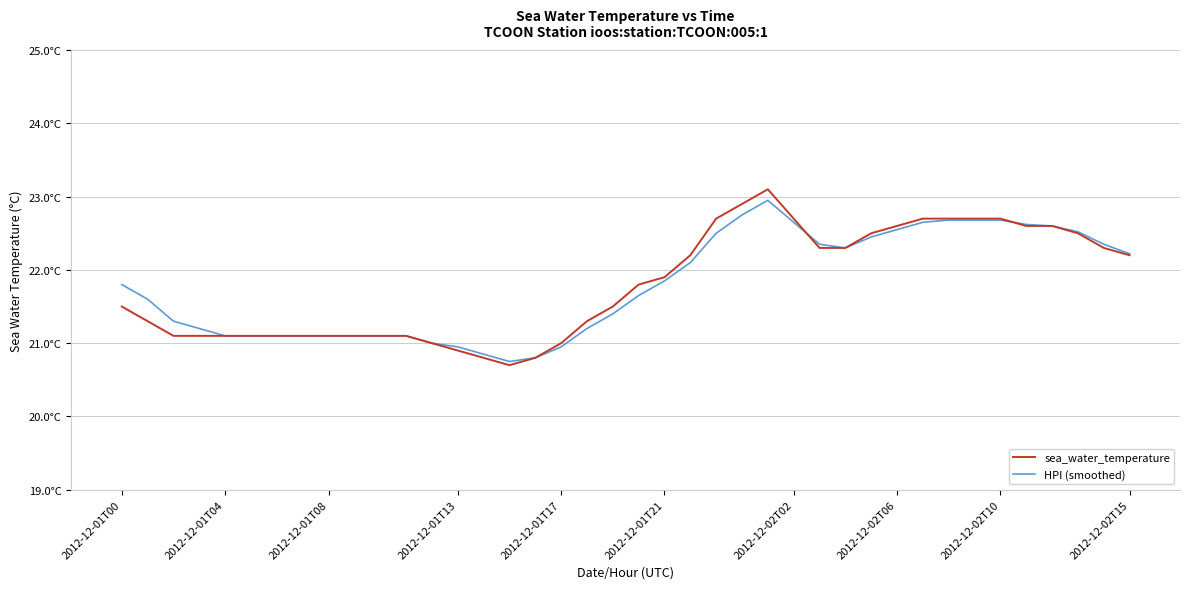

What is the difference between the maximum and minimum values in the sea_water_temperature series?

2.4